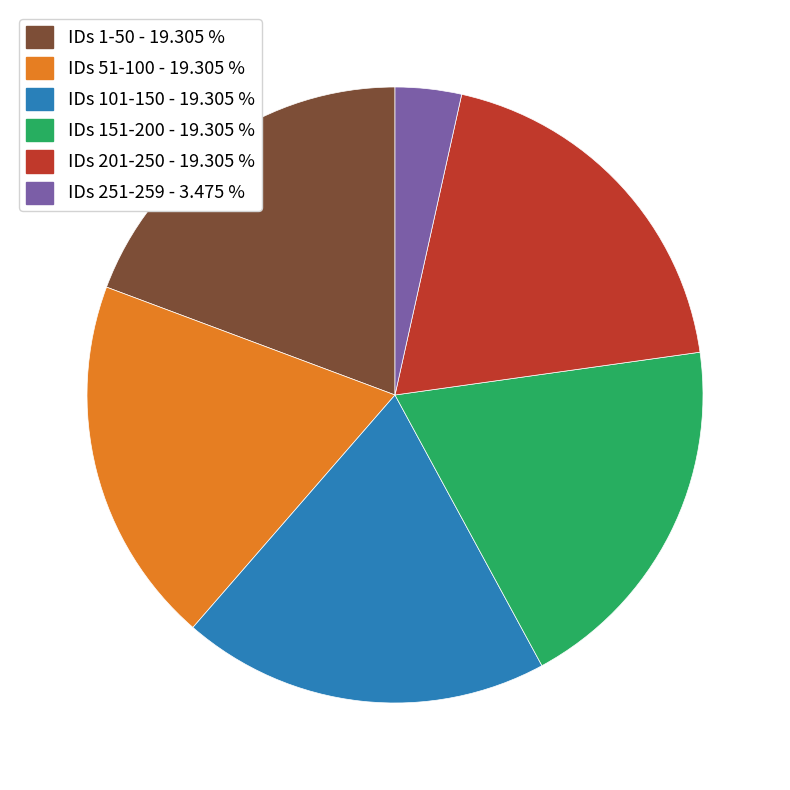

Combined, do IDs 151-200 - 19.305 % and IDs 51-100 - 19.305 % account for over 50%?

No